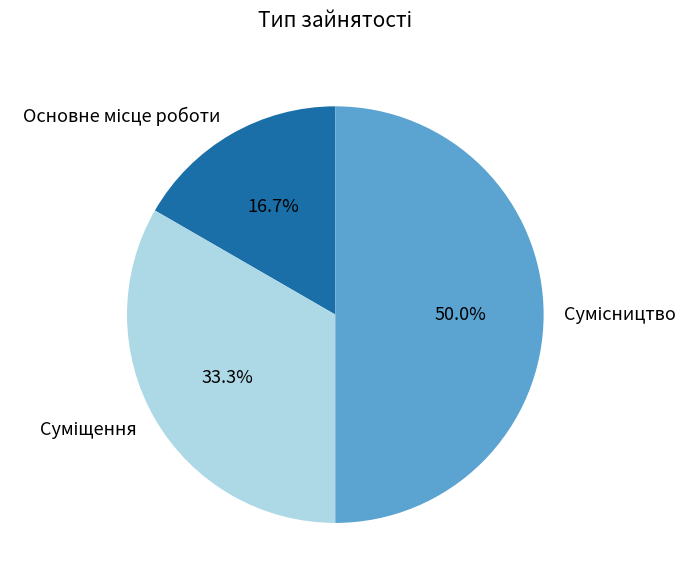

What is the smallest slice in the pie chart?

Основне місце роботи